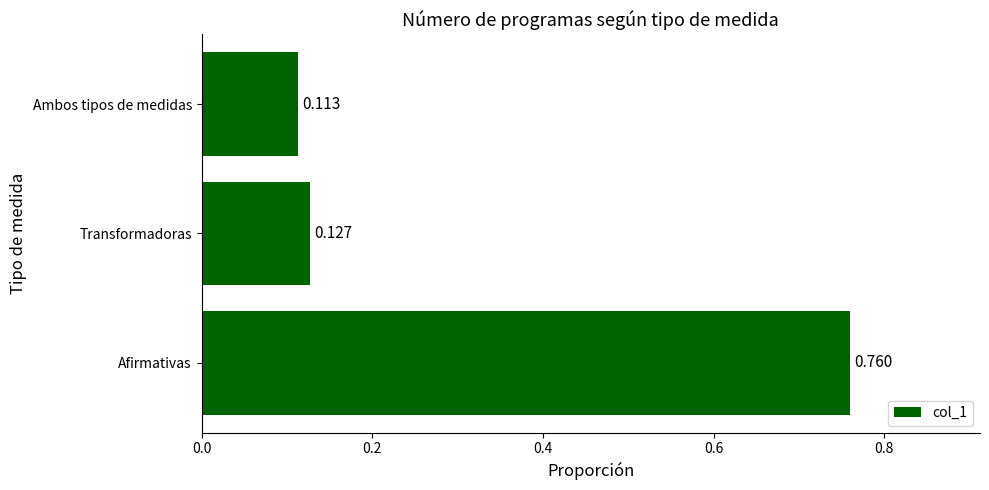

Rank the categories by value from lowest to highest.

Ambos tipos de medidas, Transformadoras, Afirmativas